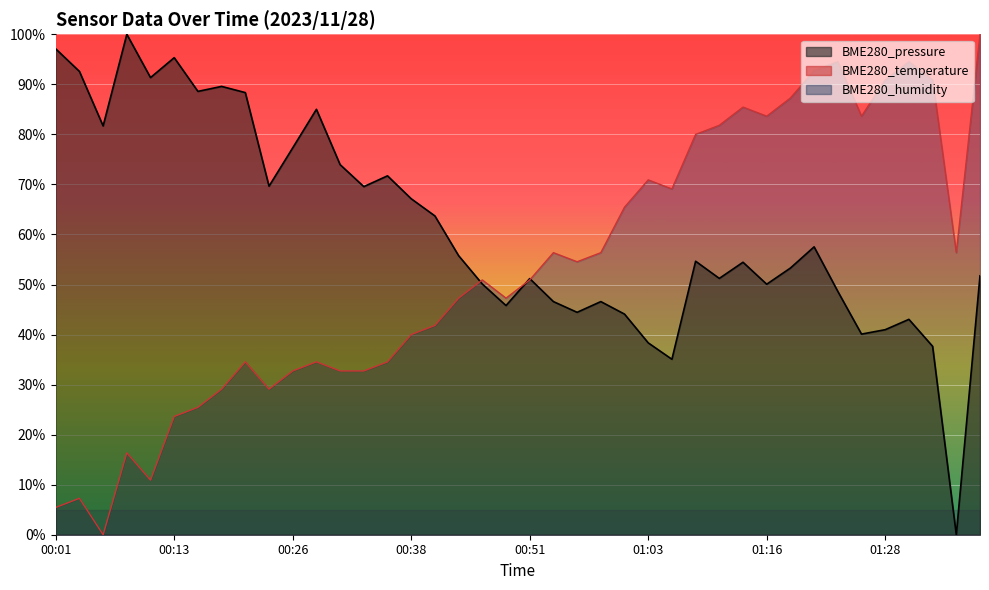

Which series ends up on top after the final intersection of BME280_temperature and BME280_pressure?

BME280_temperature